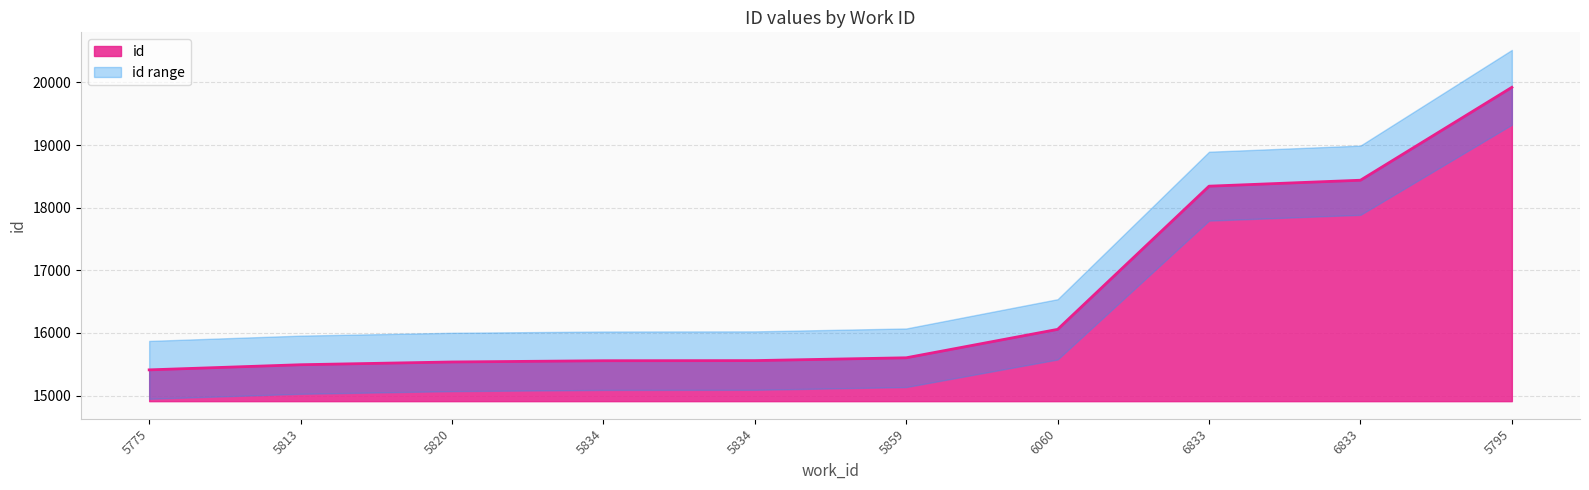

At which category does the chart reach its minimum across all series?

5775